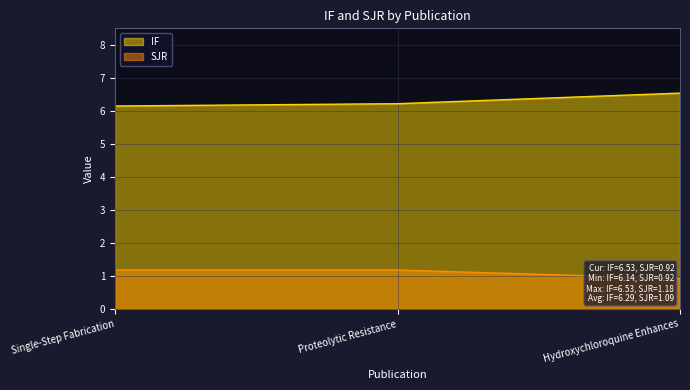

Reading left to right, transcribe all the data shown in this chart.

IF: Single-Step Fabrication=6.1	Proteolytic Resistance=6.2	Hydroxychloroquine Enhances=6.5
SJR: Single-Step Fabrication=1.2	Proteolytic Resistance=1.2	Hydroxychloroquine Enhances=0.9